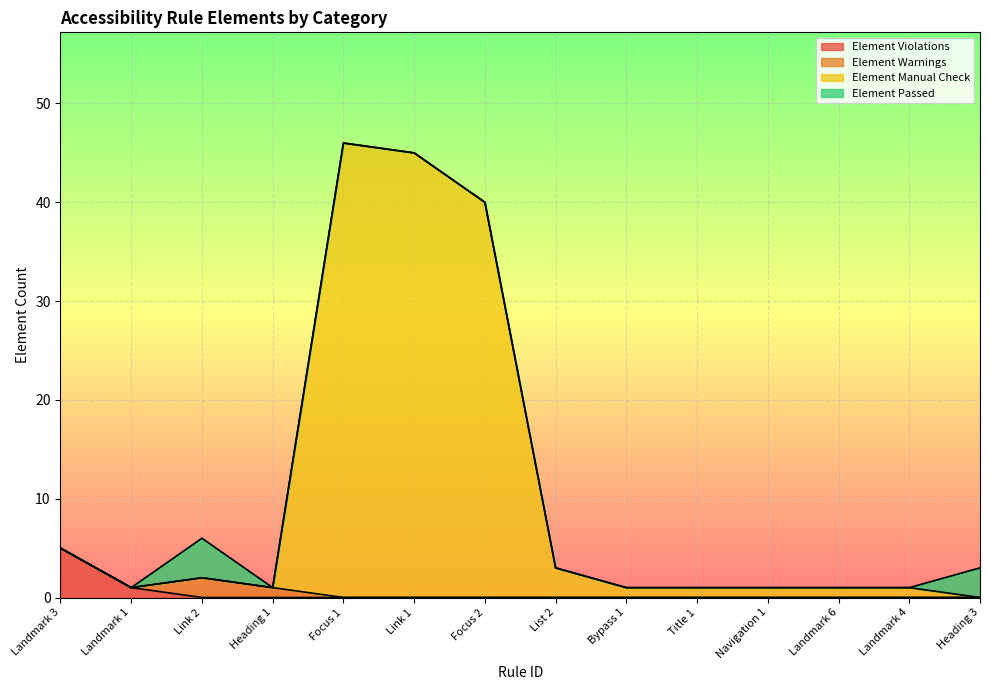

The Element Violations series shows 2 at Heading 3. True or false?

False